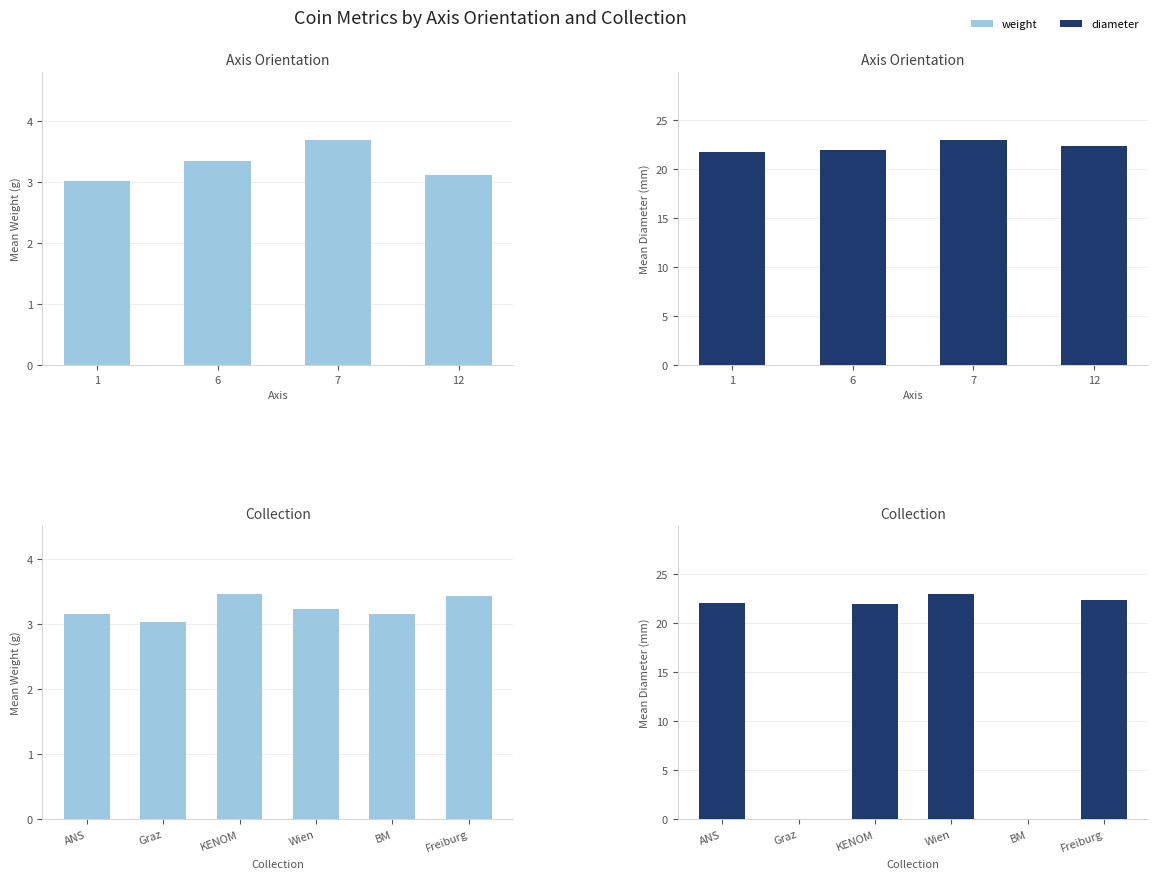

What are all the series names shown in the legend?

weight, diameter